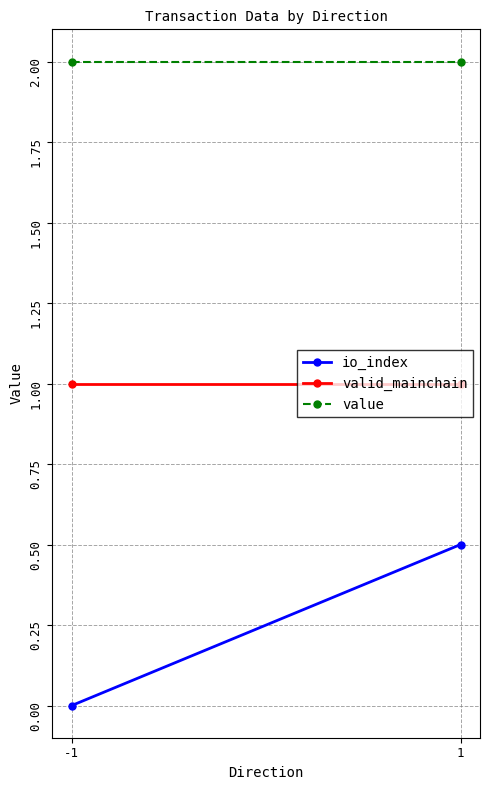

Reading left to right, transcribe all the data shown in this chart.

io_index: -1=0.0	1=0.5
valid_mainchain: -1=1.0	1=1.0
value: -1=2.0	1=2.0